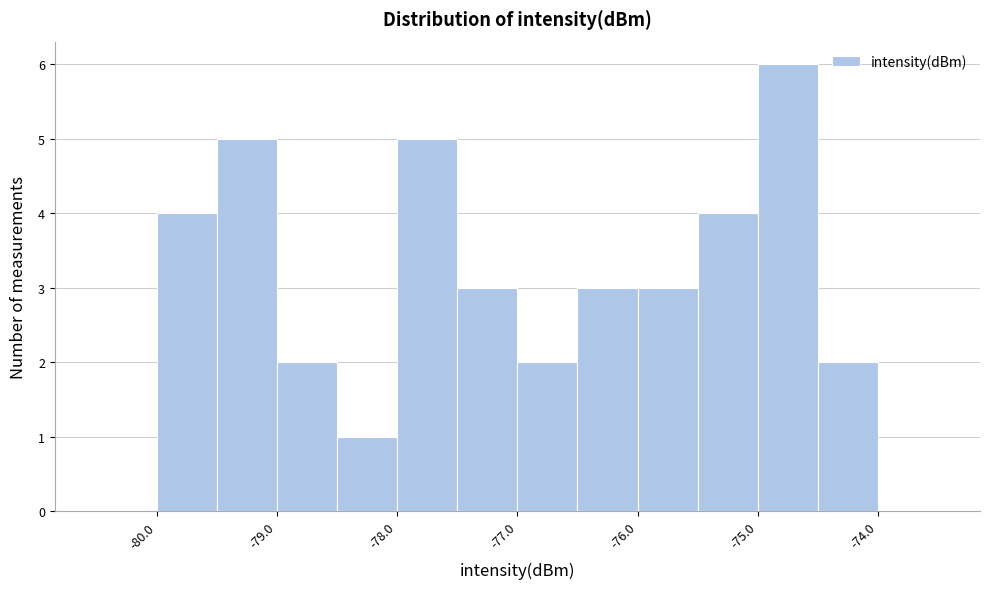

What is the height of the bar covering -79.5 to -79.0 on the x-axis? The values are not printed on the chart, so give them approximately, as read against the axis.

5